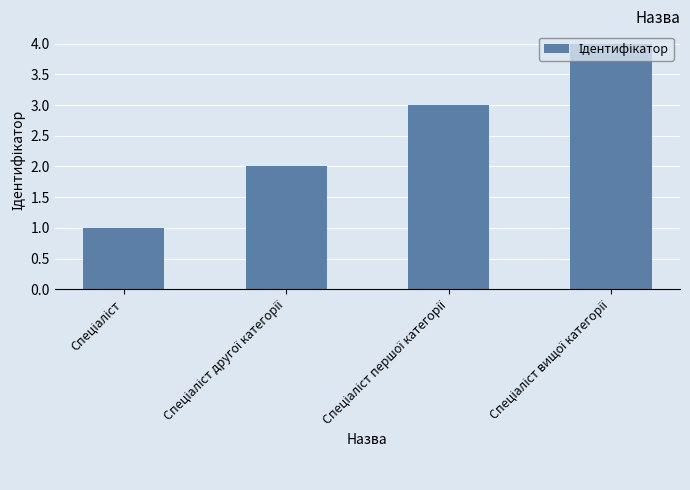

What is the difference between the maximum and minimum values?

3